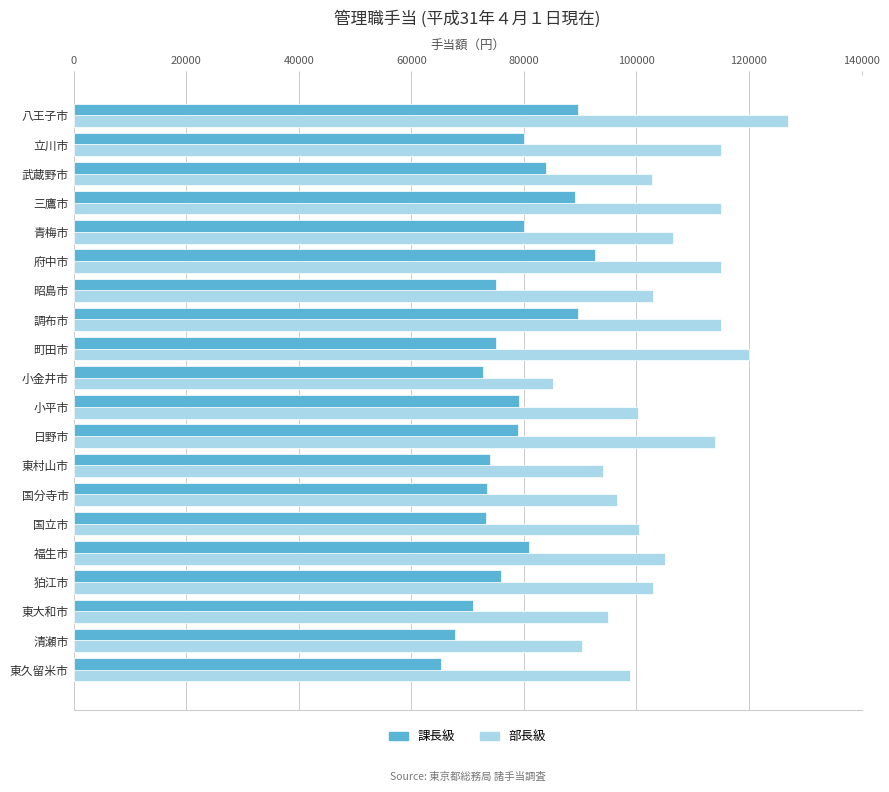

Which series has the largest total across all categories?

部長級